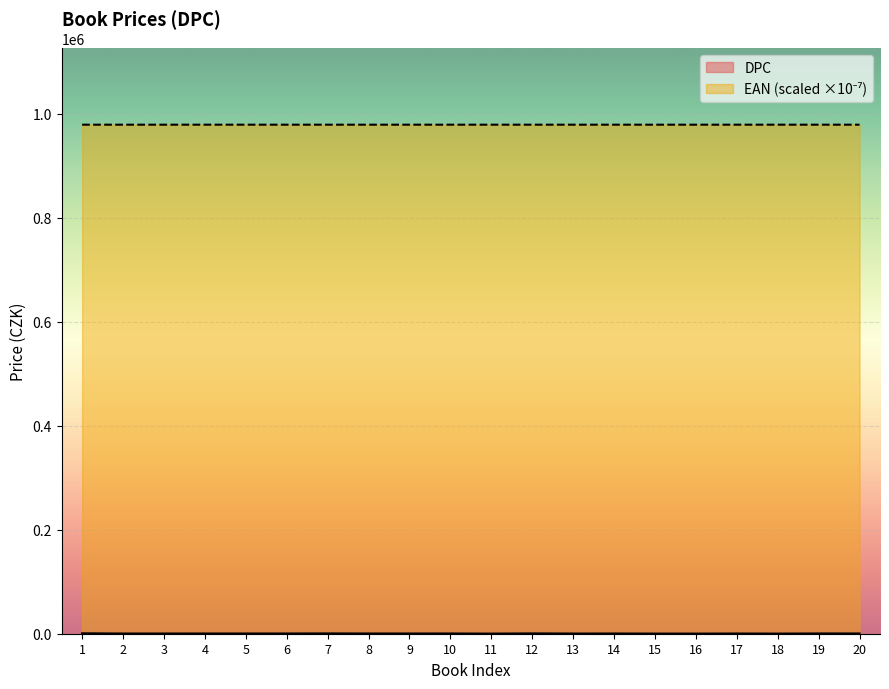

Reading right to left, what are all the values shown in this chart?

EAN: 978807.5	978807.5	978809.0	978808.7	978808.7	978807.5	978807.5	978807.5	978807.5	978807.5	978807.5	978808.7	978807.5	978807.5	978807.5	978808.7	978807.5	978807.5	978807.5	978807.5
DPC: 450.0	495.0	225.0	395.0	210.0	260.0	410.0	340.0	595.0	205.0	455.0	430.0	430.0	545.0	435.0	410.0	400.0	385.0	375.0	775.0